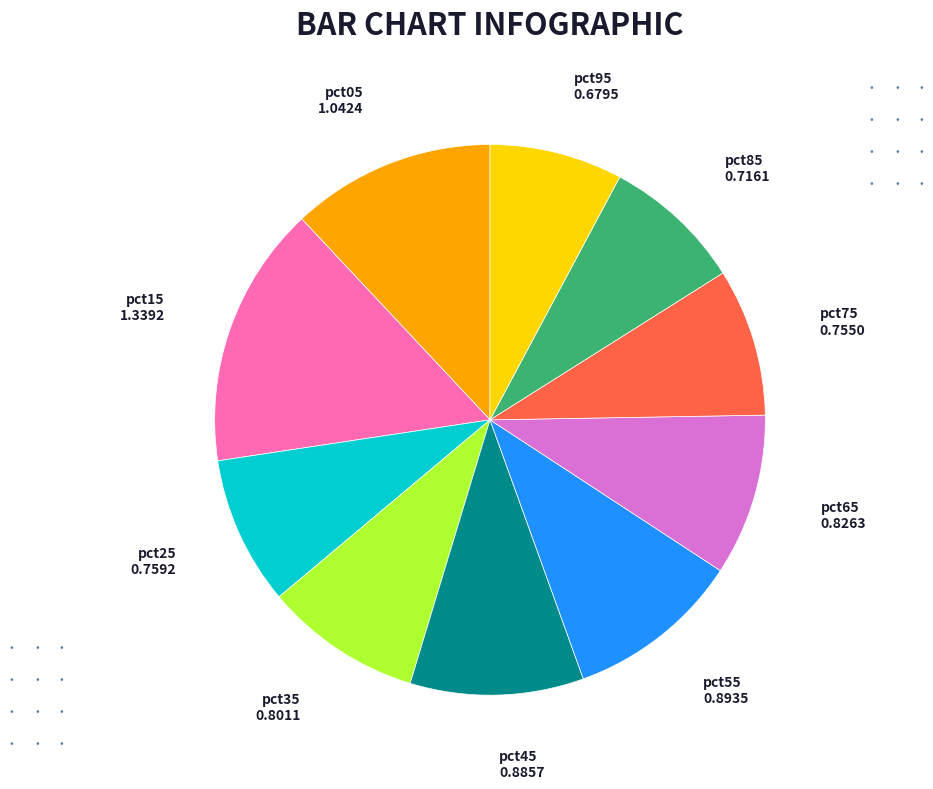

True or false: pct25 accounts for 9% of the total.

True